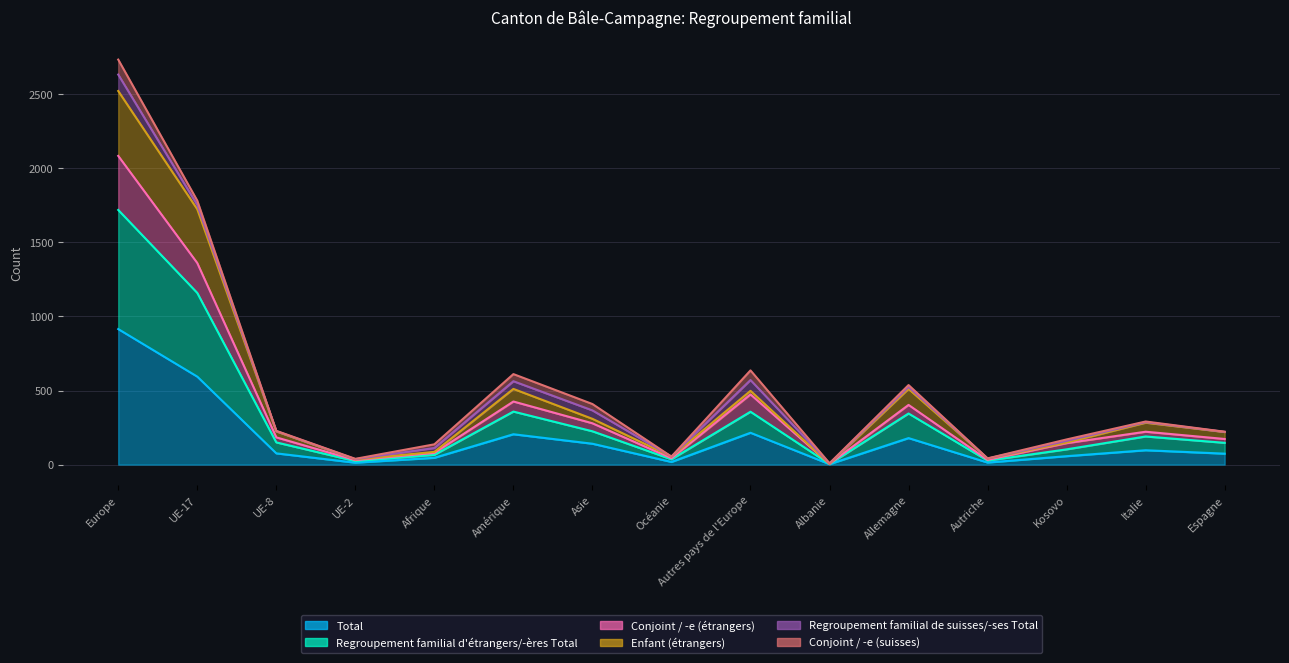

Does the chart have visible grid lines?

Yes